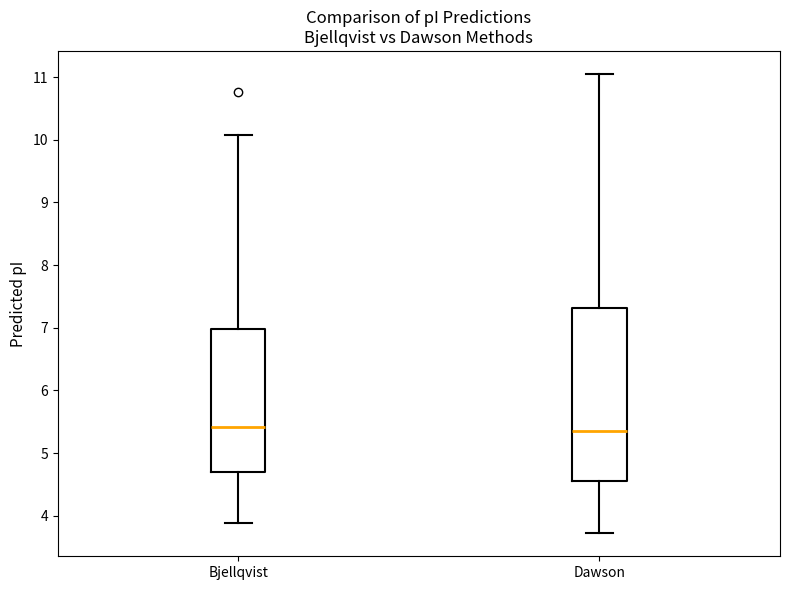

Reading left to right, read every box against the y-axis: the position of its median line, the range the box covers, and the ends of its whiskers. The values are not printed on the chart, so give them approximately, as read against the axis.

Bjellqvist: median 5.4, box 4.7 to 7.0, whiskers 3.9 to 10.1
Dawson: median 5.4, box 4.6 to 7.3, whiskers 3.7 to 11.1